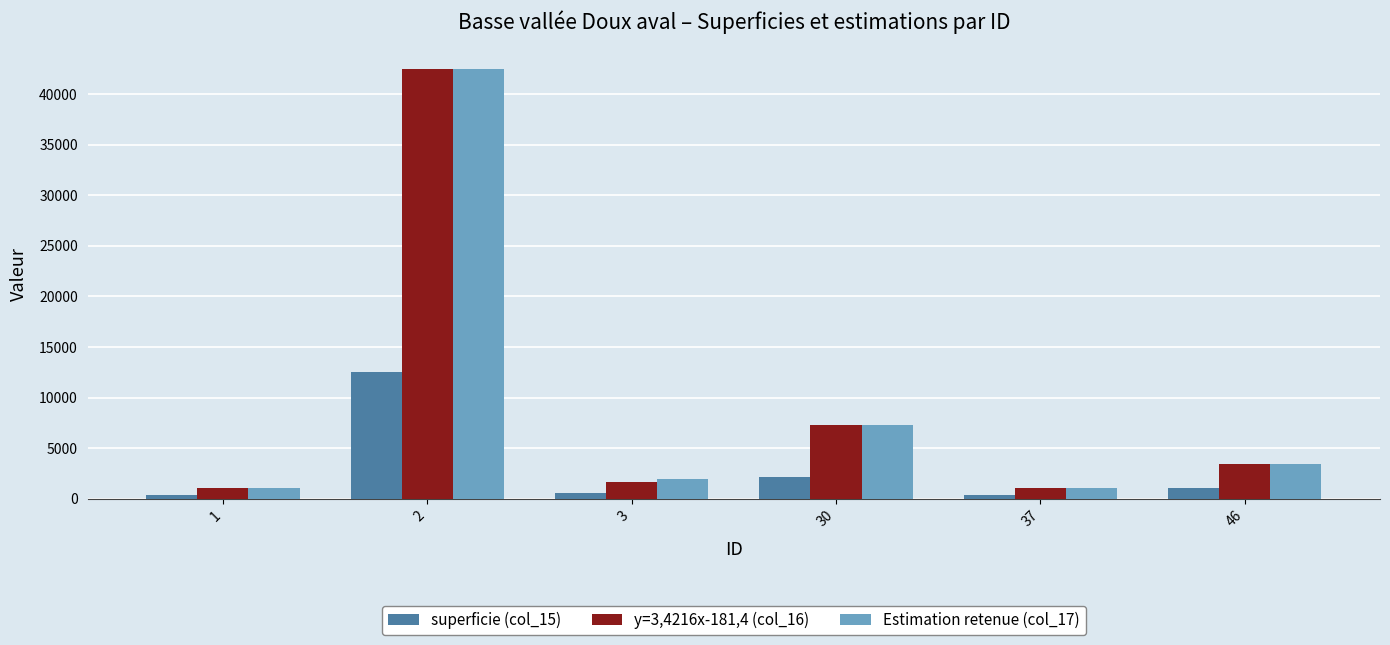

What is the spread (max minus min) of values at 46?

2366.8